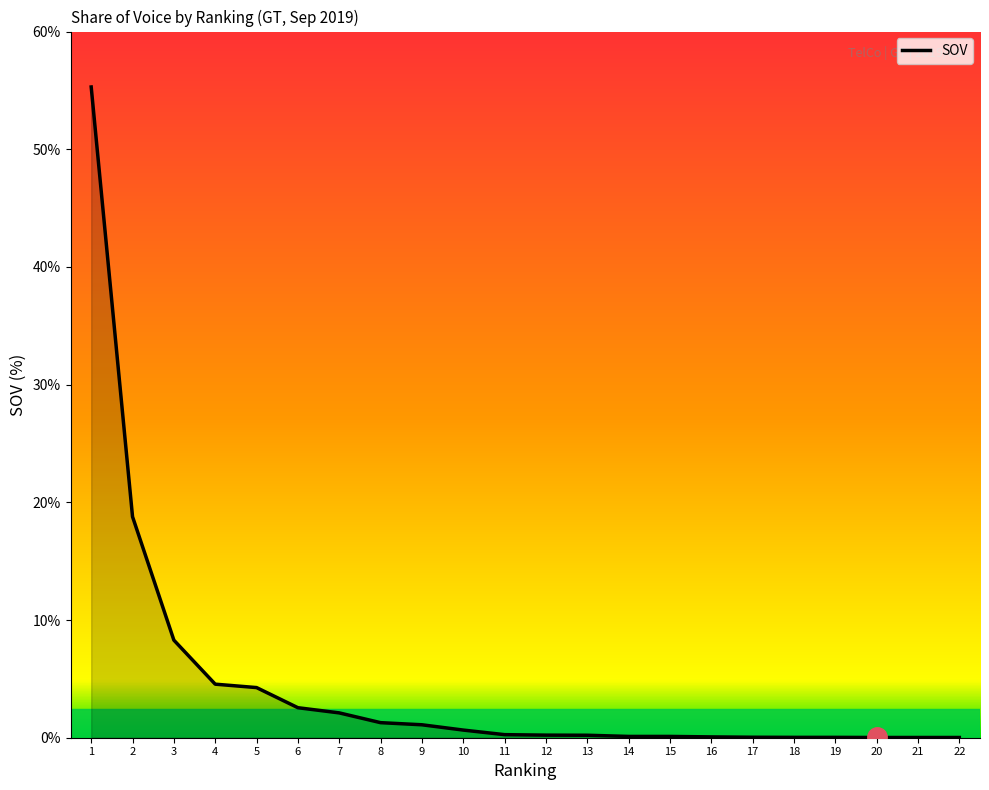

Which label corresponds to the largest value in the chart?

1